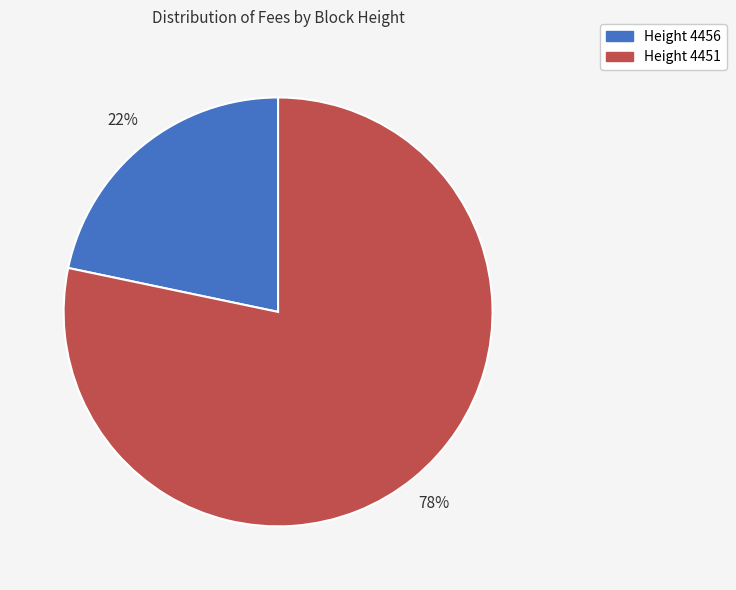

Does any single category account for the majority?

Yes